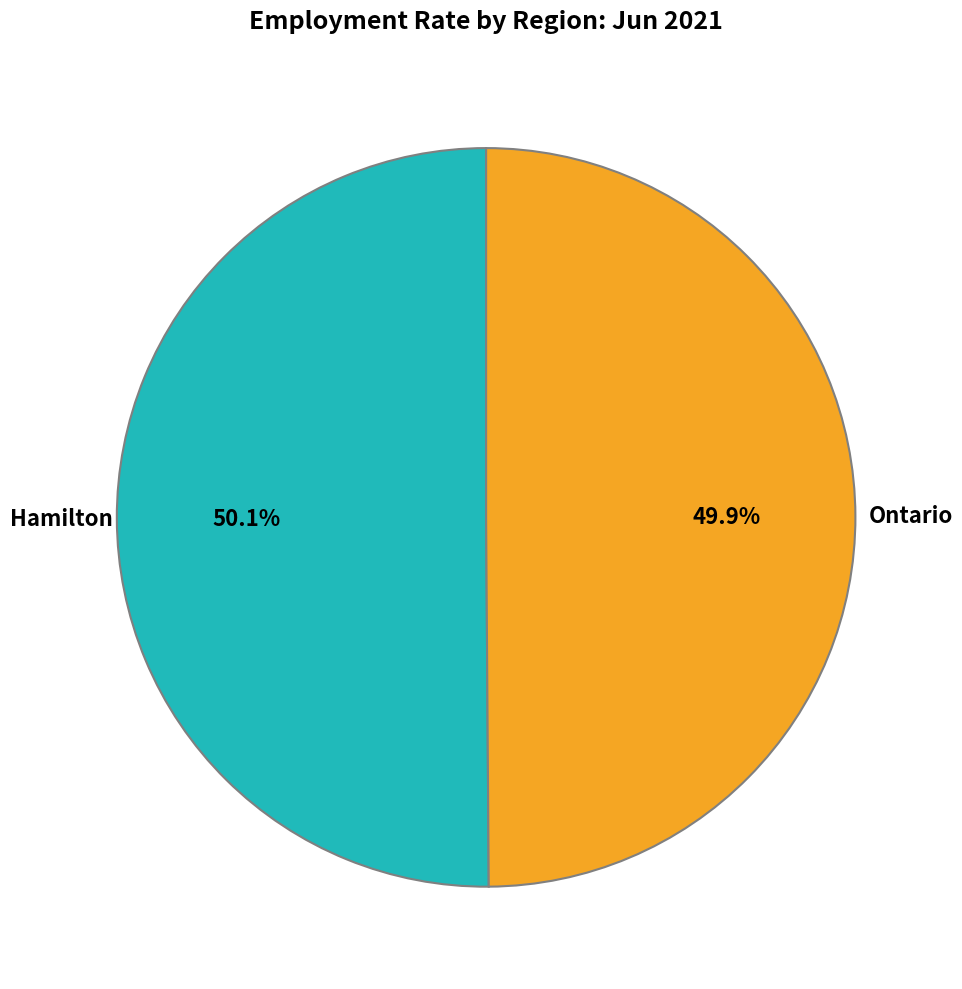

Is there a majority slice in this chart?

Yes